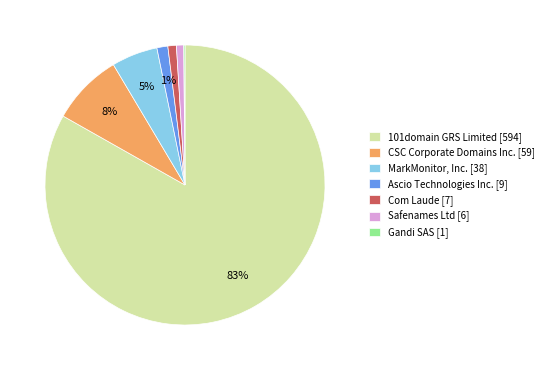

Is it true that MarkMonitor, Inc. [38] is 1% of the pie?

False